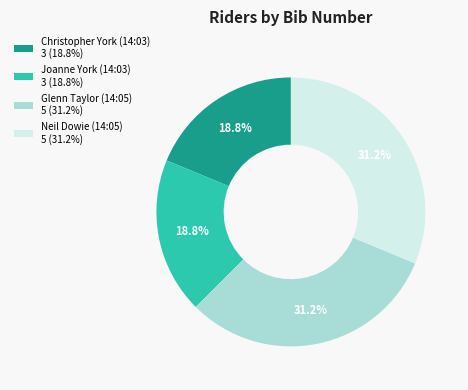

Does Christopher York (14:03) account for over 50% of the chart?

No